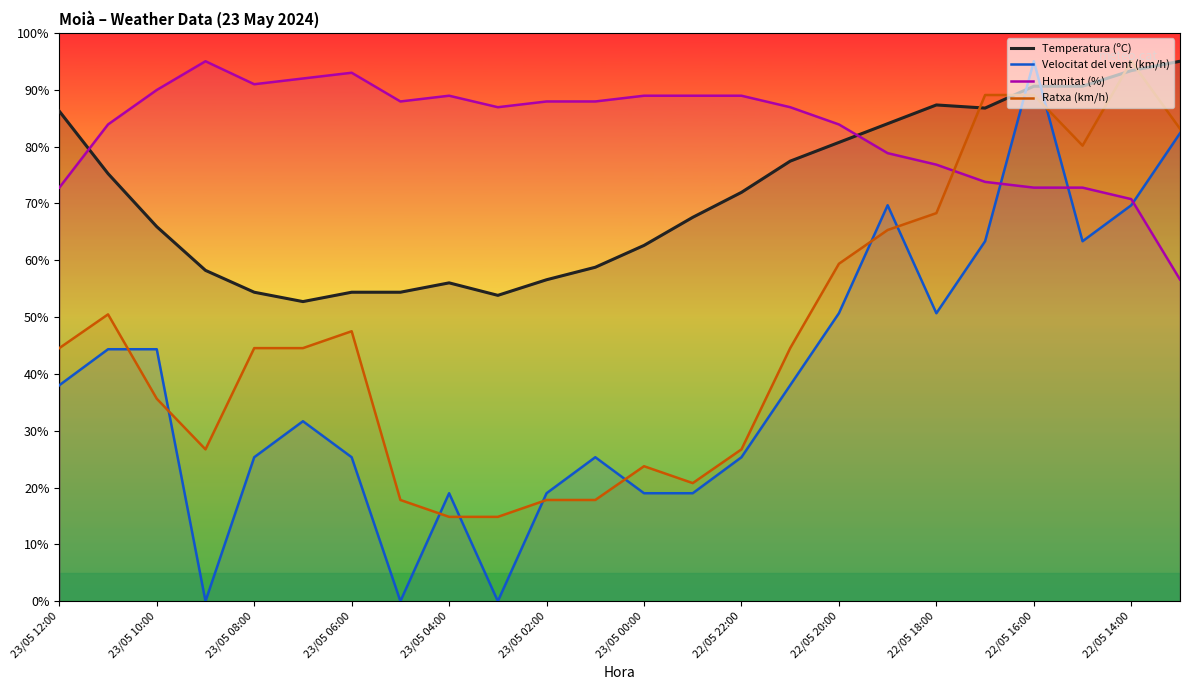

The value of Ratxa (km/h) at 23 is 83.1. True or false?

True